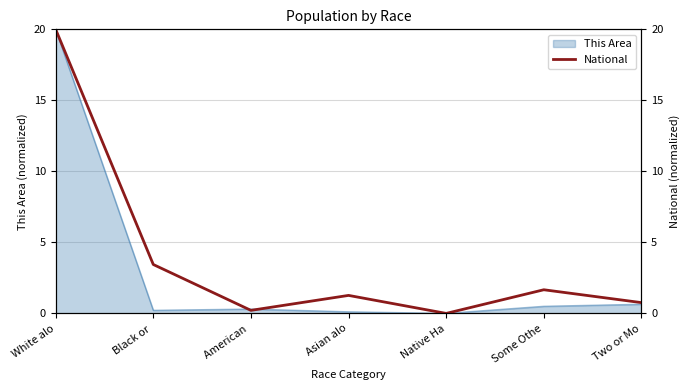

The This Area series shows 10.2 at White alo. True or false?

False